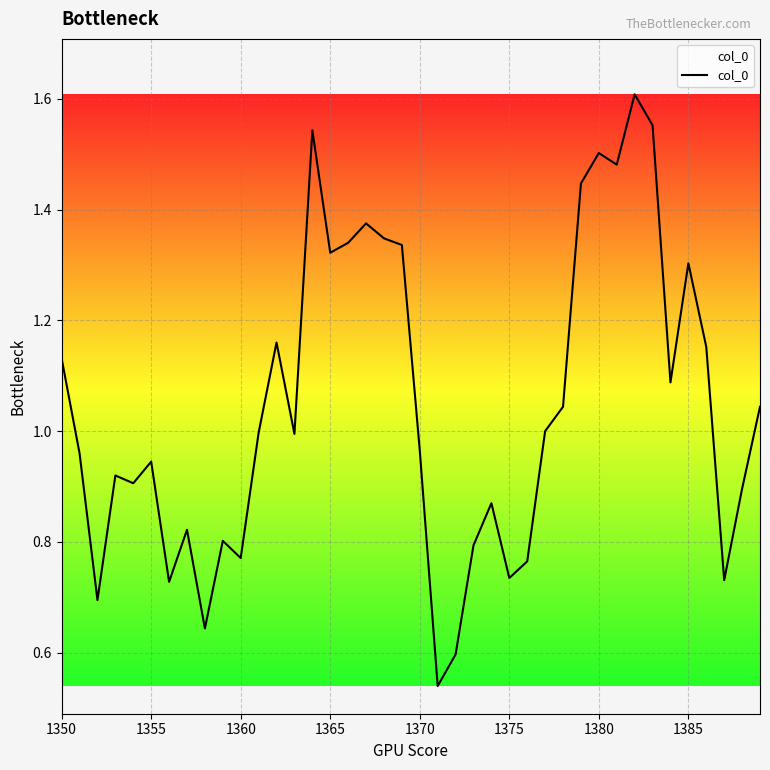

Is it true that the value at 1365 is 0.3?

False